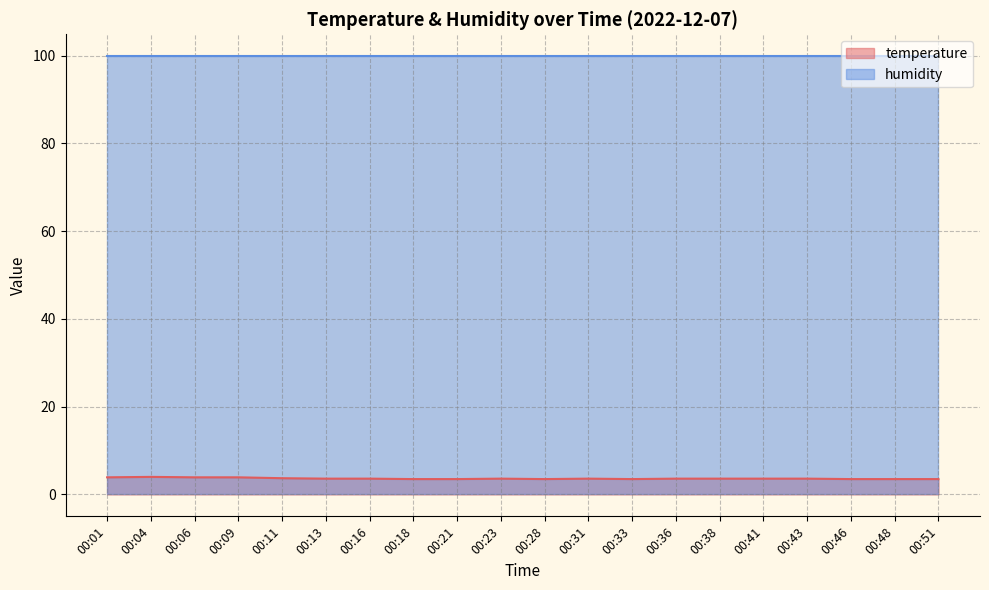

Rank the categories by value from highest to lowest.

00:04, 00:01, 00:06, 00:09, 00:11, 00:13, 00:16, 00:23, 00:31, 00:36, 00:38, 00:41, 00:43, 00:18, 00:21, 00:28, 00:33, 00:46, 00:48, 00:51